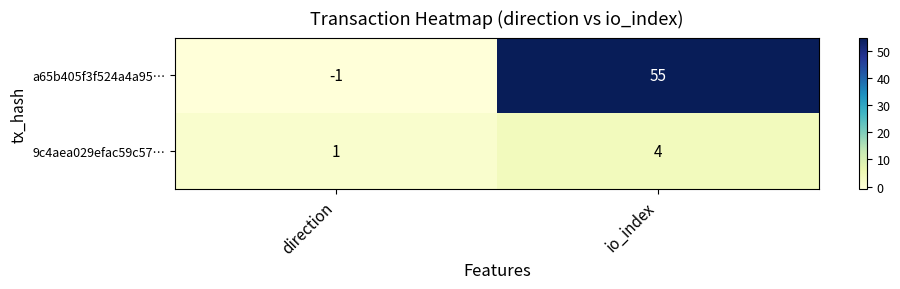

What is the difference between the maximum and minimum values in the 9c4aea029efac59c57… series?

3